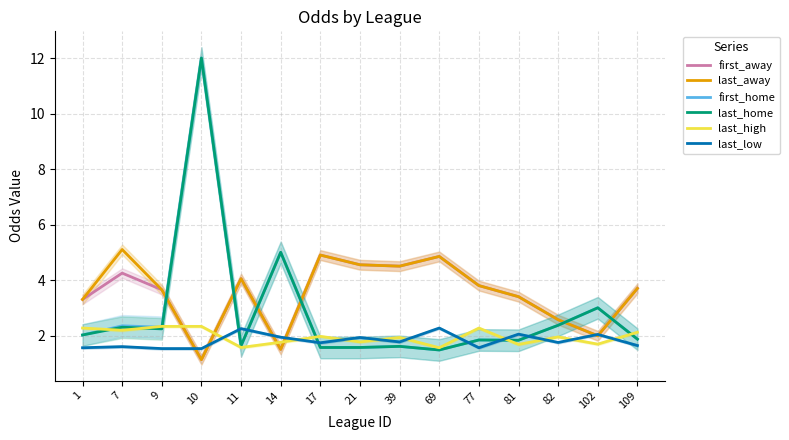

True or false: first_home has a value of 4.1 at 82.

False